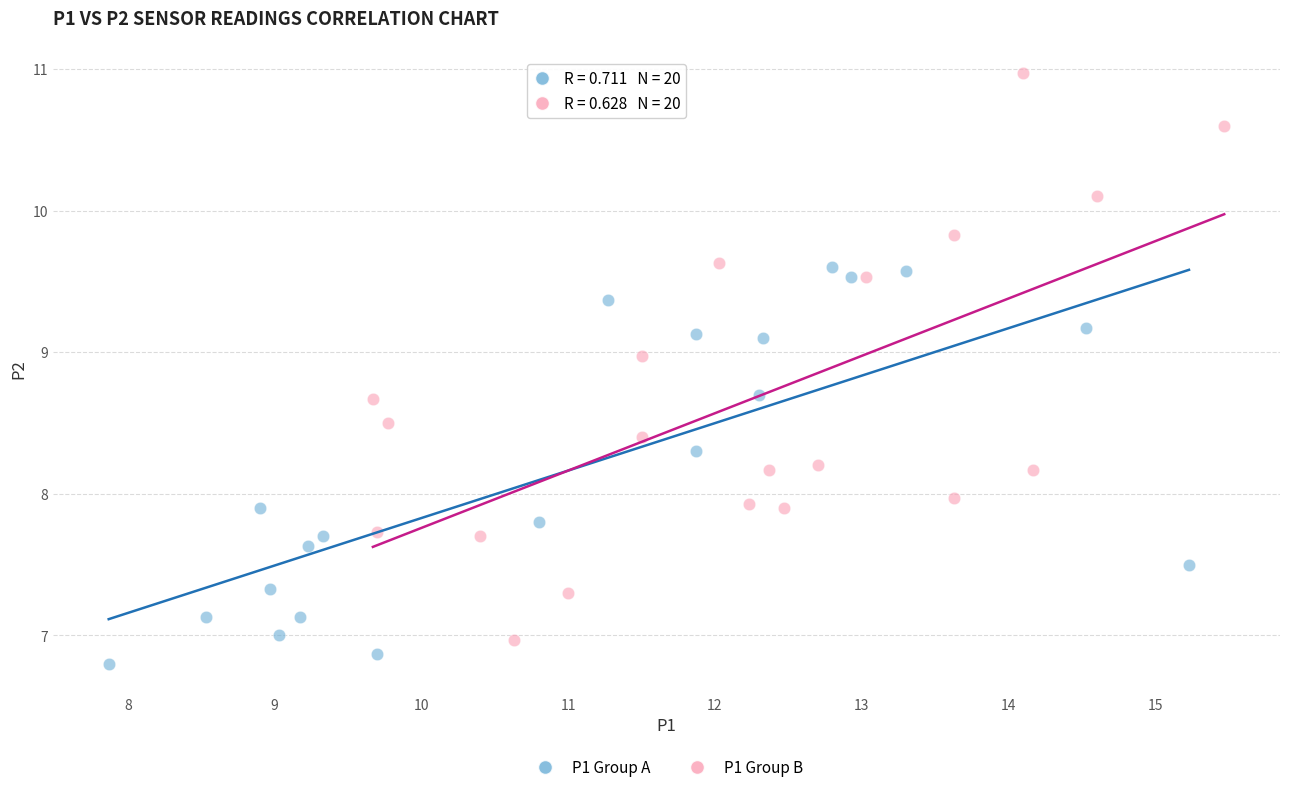

Which series reaches the maximum Y coordinate?

P1 Group B